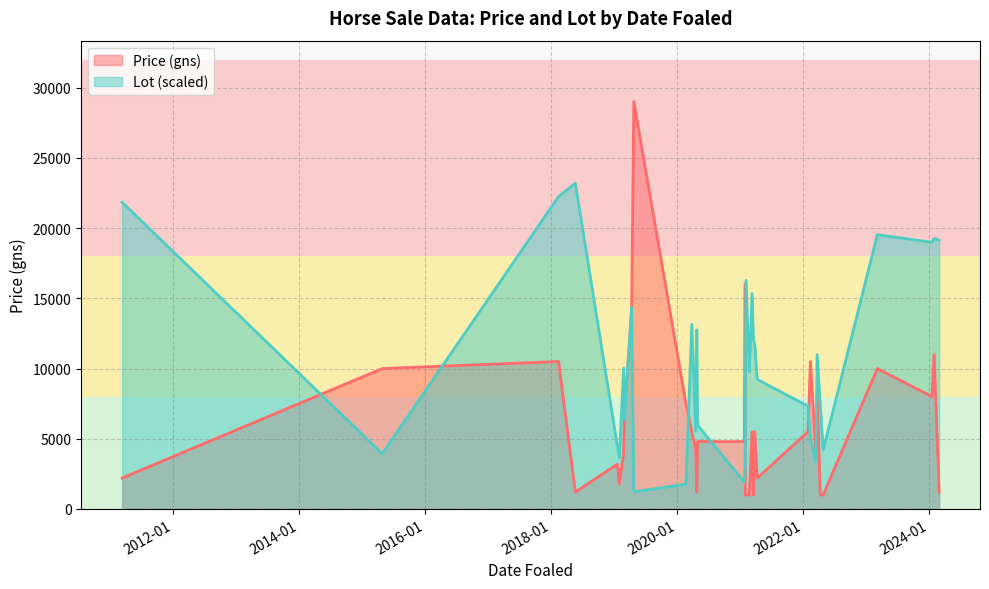

What is the difference between the maximum and minimum values in the Lot (scaled) series?

21978.9